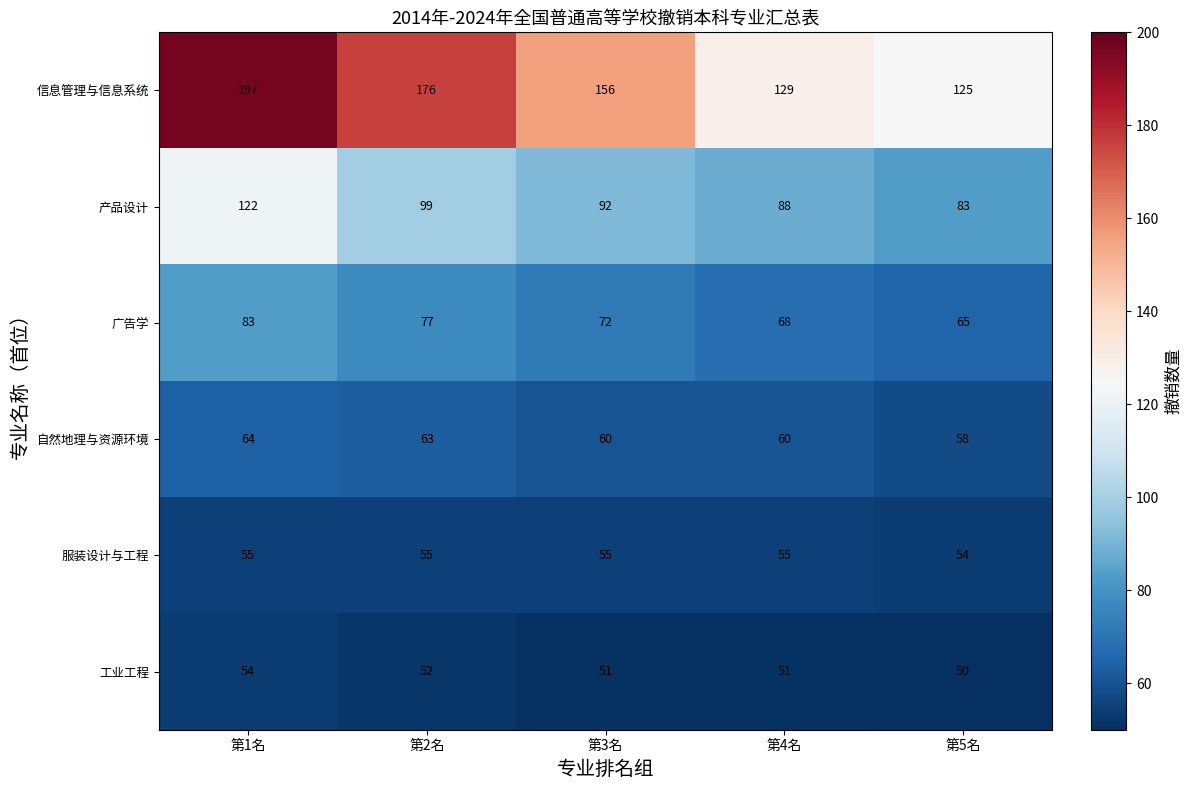

Which category has the highest value across all series?

第1名